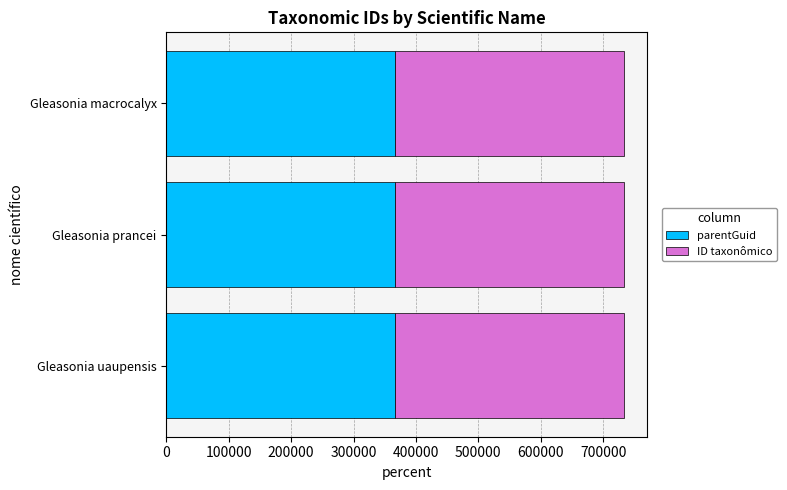

Is it true that parentGuid equals 366500 at Gleasonia uaupensis?

True